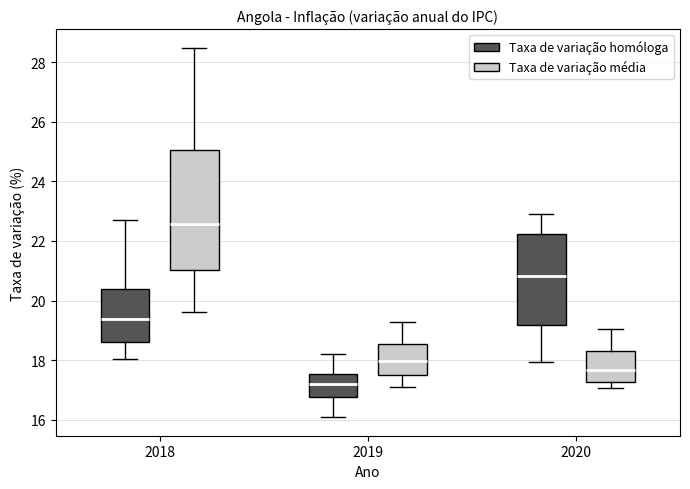

Reading left to right, transcribe this box plot: for each box, give where its median line is, the range the box spans, and where its two whiskers end, as read against the y-axis. The values are not printed on the chart, so give them approximately, as read against the axis.

2018 (Taxa de variação homóloga): median 19.4, box 18.6 to 20.4, whiskers 18.0 to 22.8
2018 (Taxa de variação média): median 22.6, box 21.0 to 25.0, whiskers 19.6 to 28.4
2019 (Taxa de variação homóloga): median 17.2, box 16.8 to 17.6, whiskers 16.0 to 18.2
2019 (Taxa de variação média): median 18.0, box 17.6 to 18.6, whiskers 17.0 to 19.2
2020 (Taxa de variação homóloga): median 20.8, box 19.2 to 22.2, whiskers 18.0 to 23.0
2020 (Taxa de variação média): median 17.6, box 17.2 to 18.4, whiskers 17.0 to 19.0